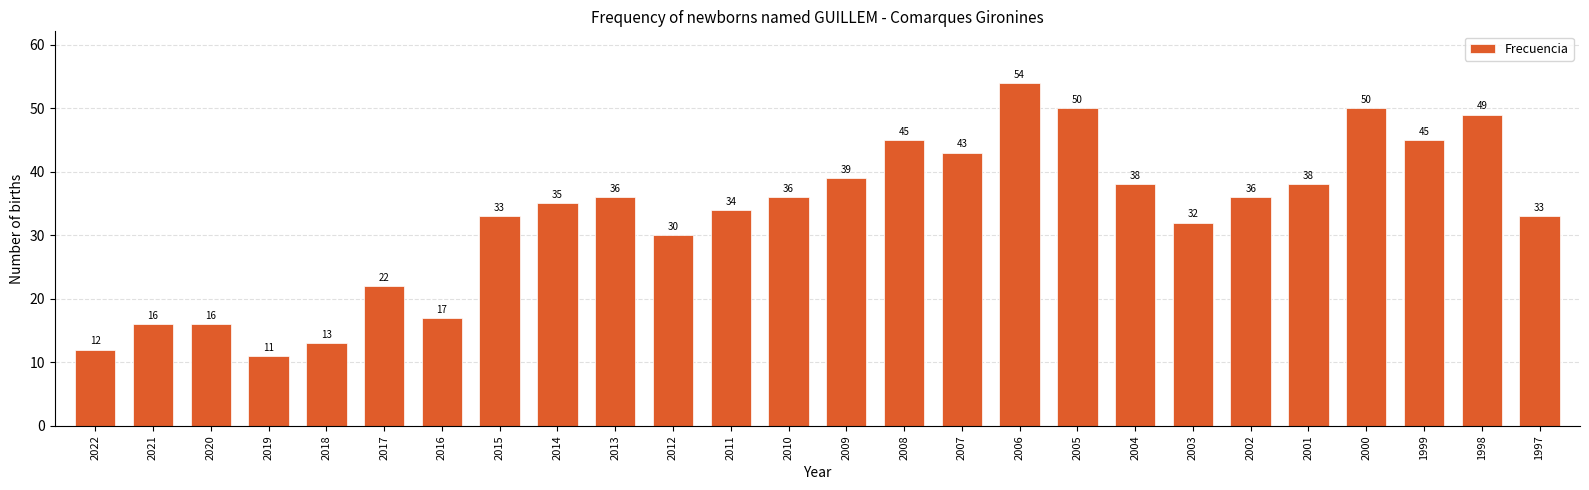

At which label is the value closest to 32?

2003